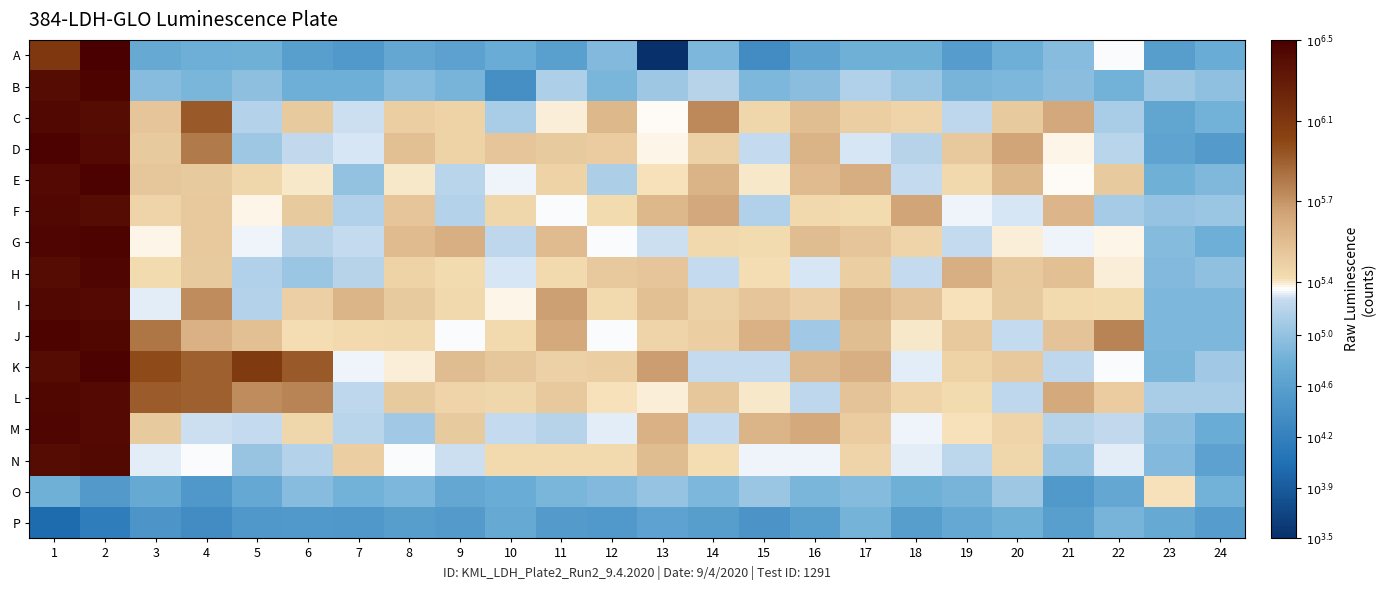

Which category has the lowest value across all series?

13